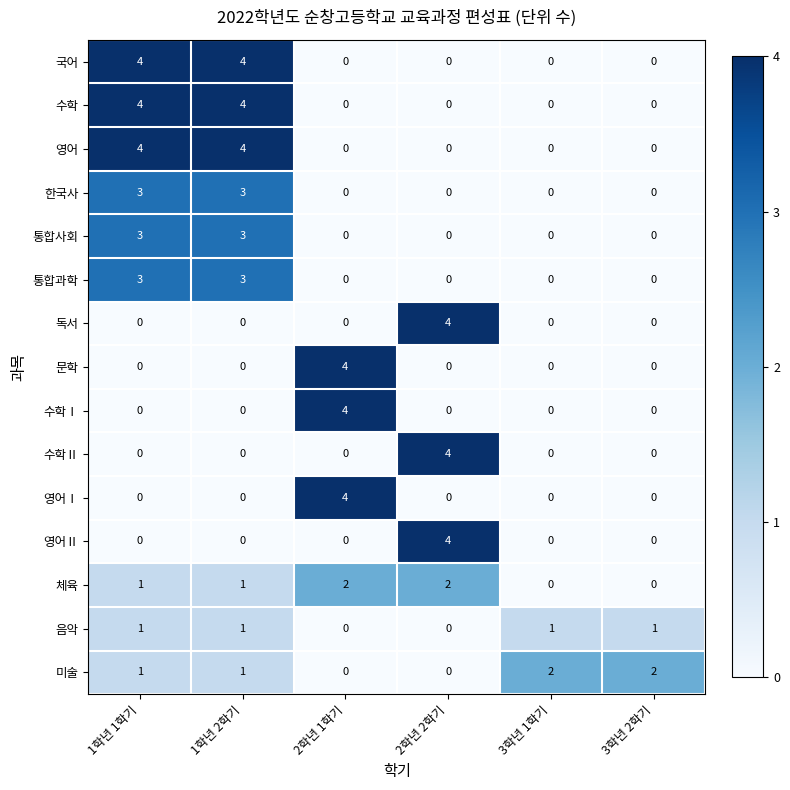

What is the difference between the highest and lowest values at 1학년 1학기?

4